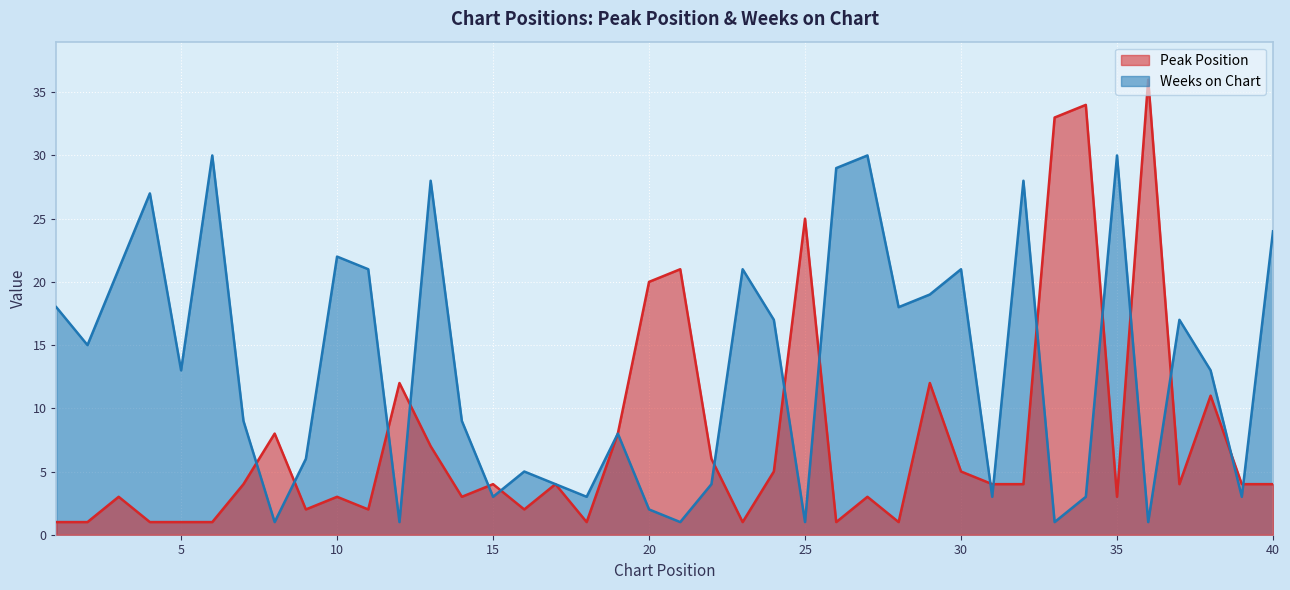

Rank the series at 2 from highest to lowest value.

Weeks on Chart, Peak Position